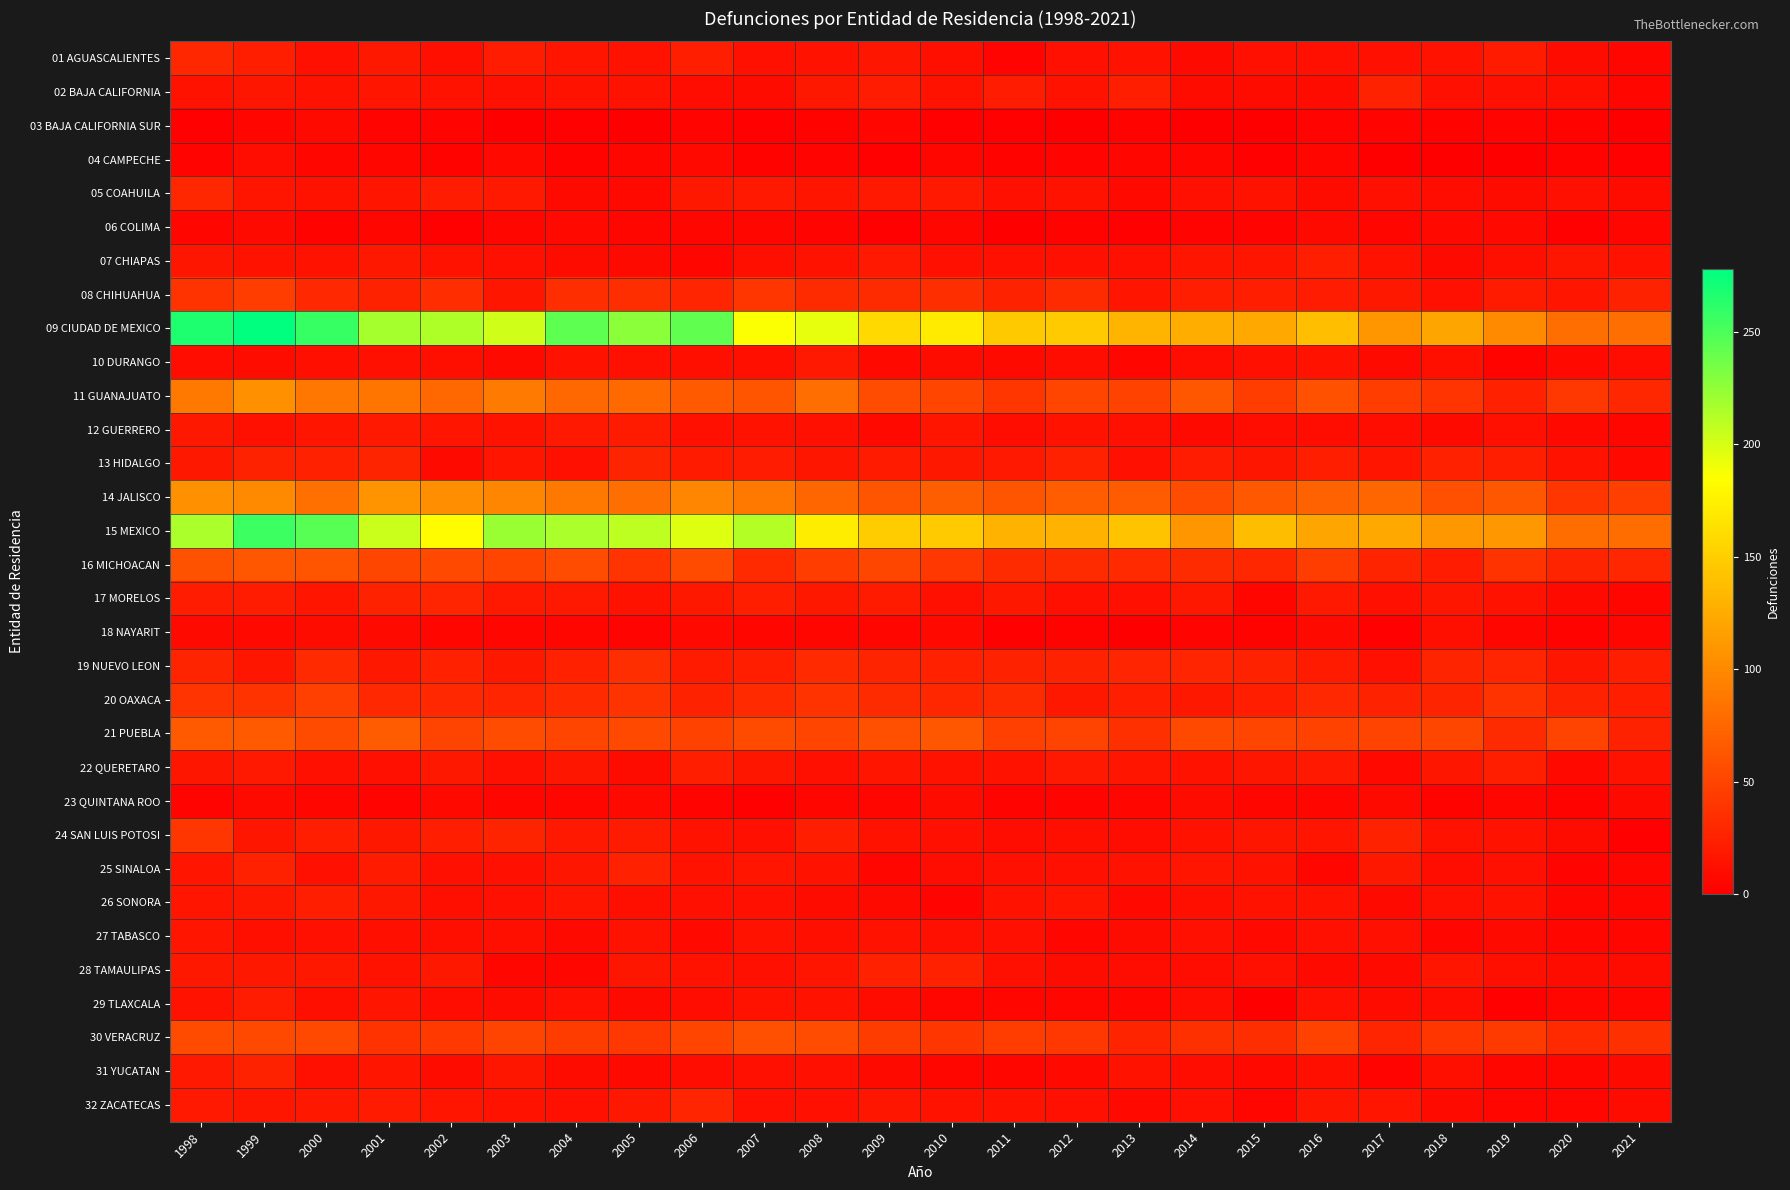

Which series has the largest total across all categories?

09 CIUDAD DE MEXICO